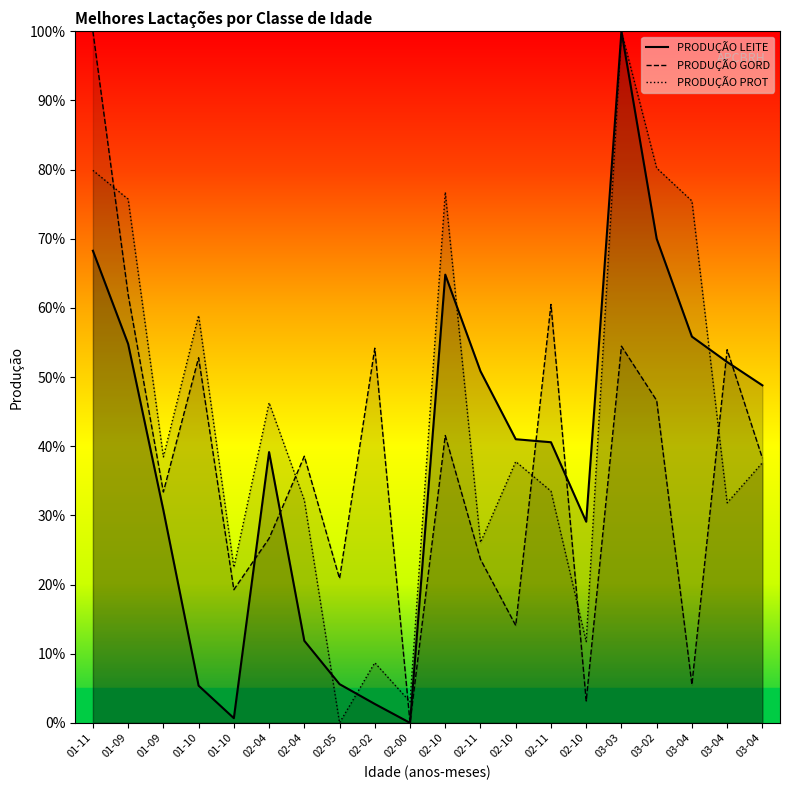

At how many categories does at least one series exceed 6?

19